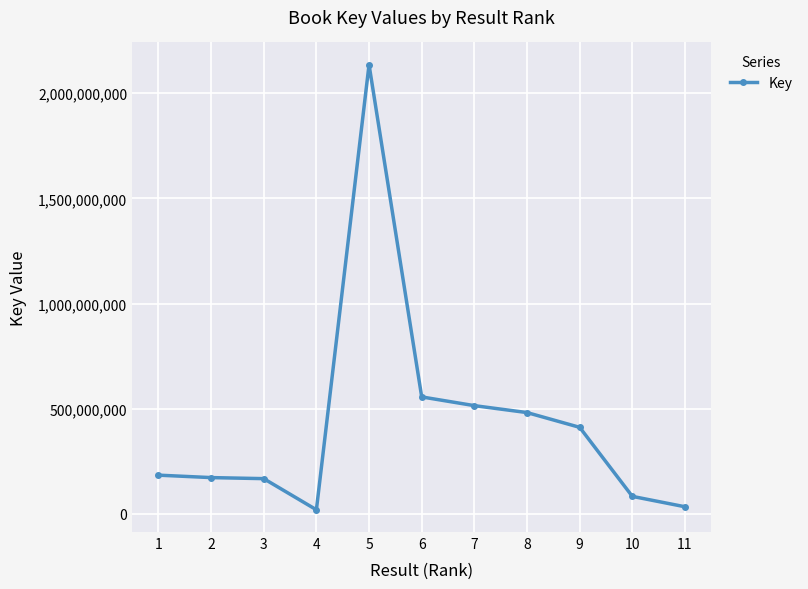

What is the ratio of the value at 11 to the value at 1?

0.2